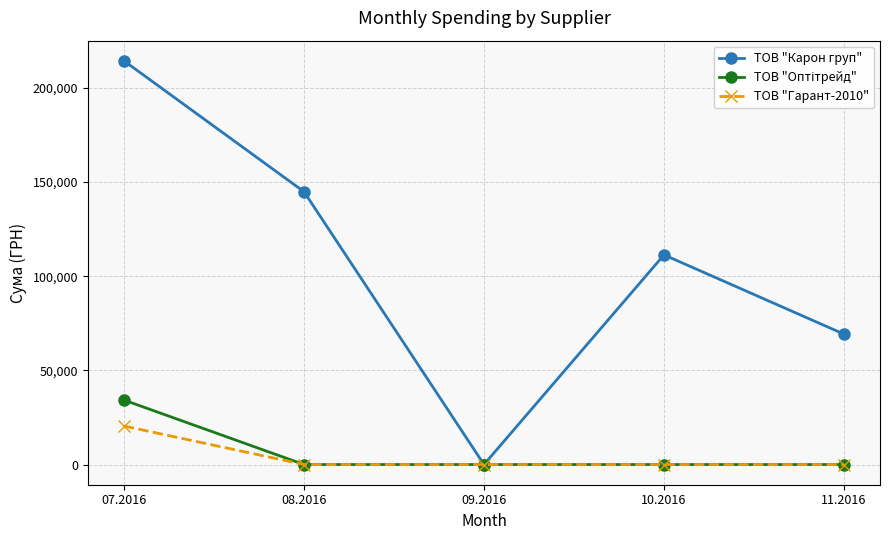

How many categories are shown in the chart?

5